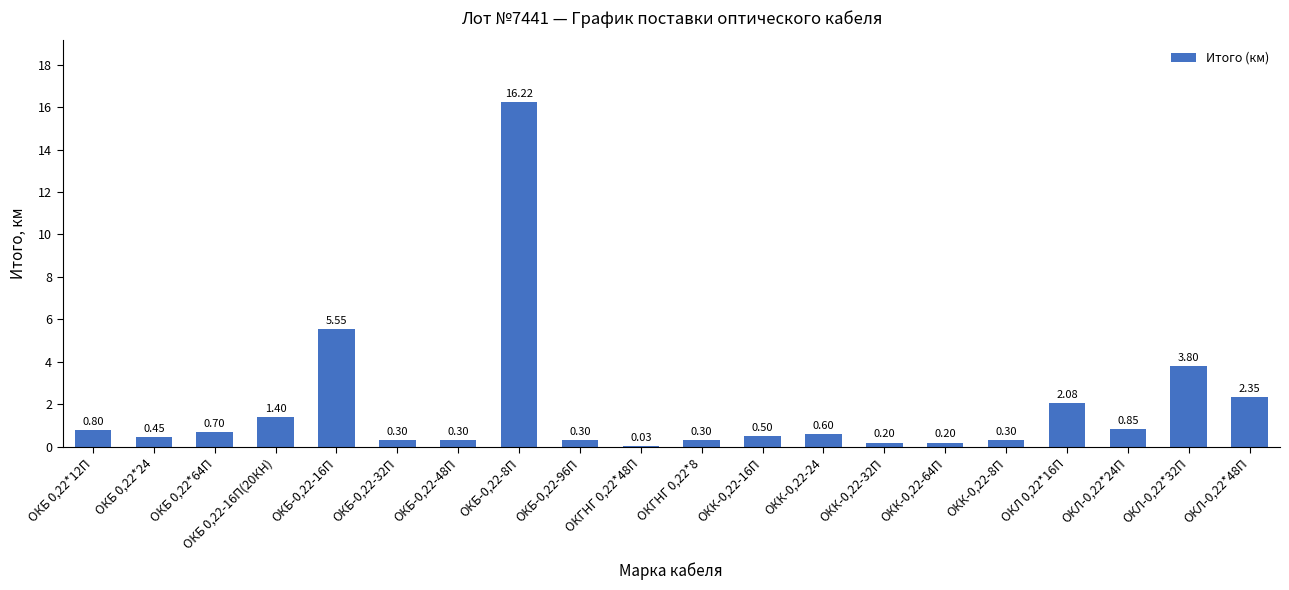

What is the sum of all values?

37.2